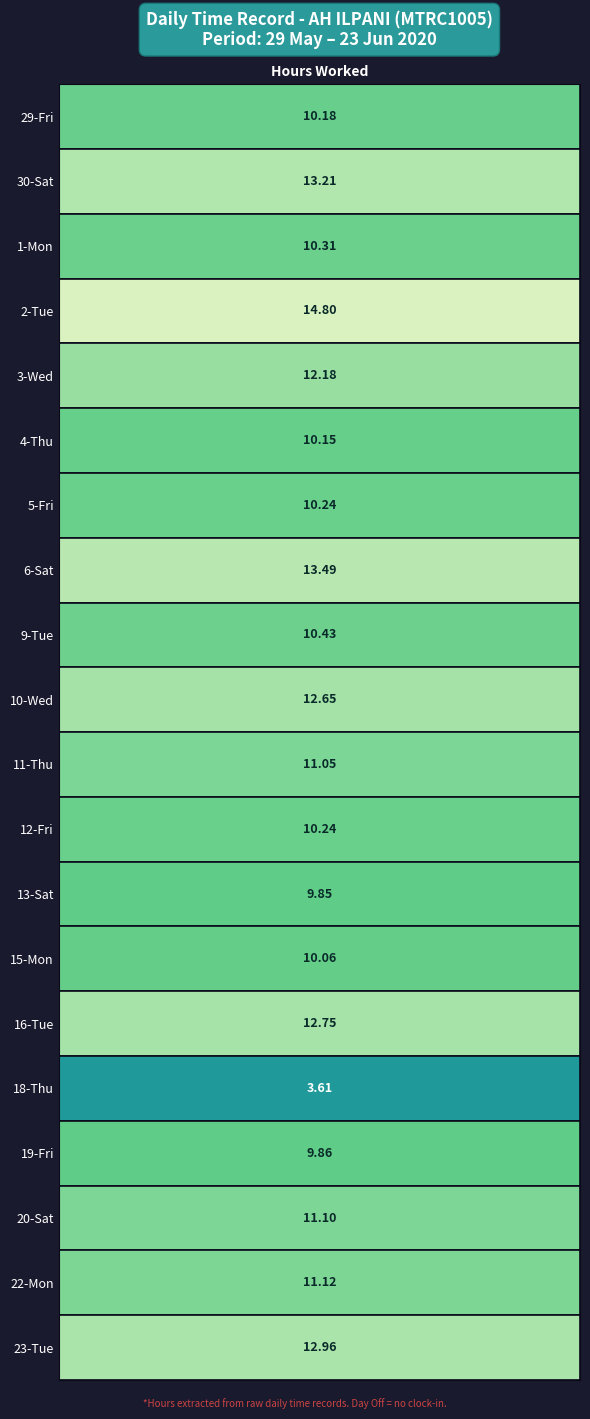

Is it true that 18-Thu equals 3.6 at 0?

True